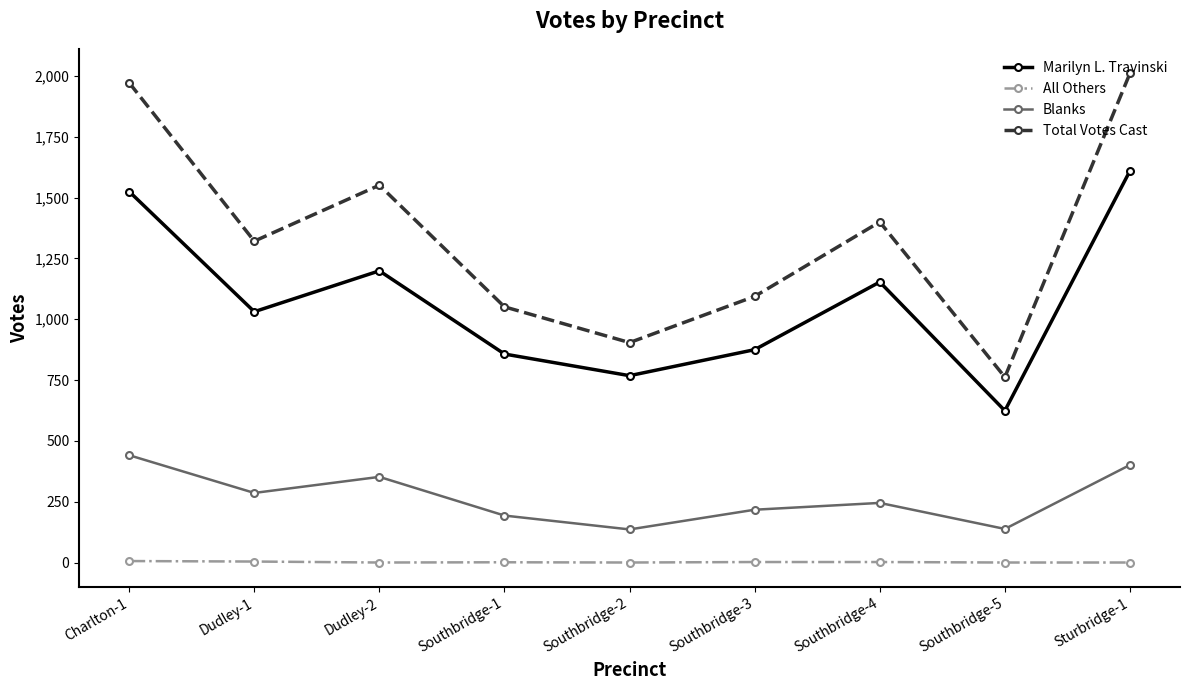

What is the sum of all Total Votes Cast values?

12066